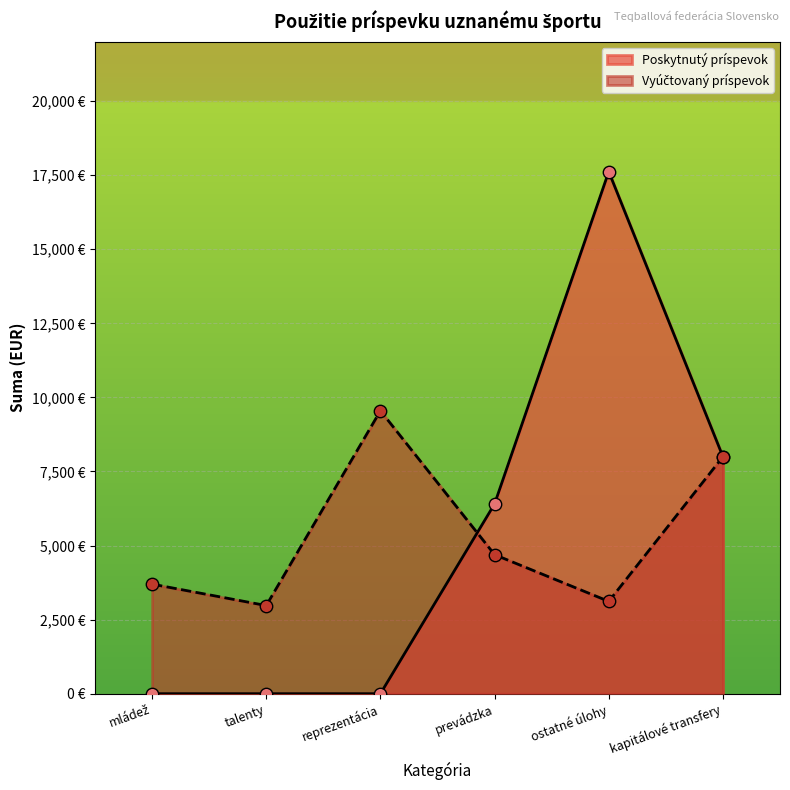

Which series reaches the minimum Y coordinate?

Poskytnutý príspevok